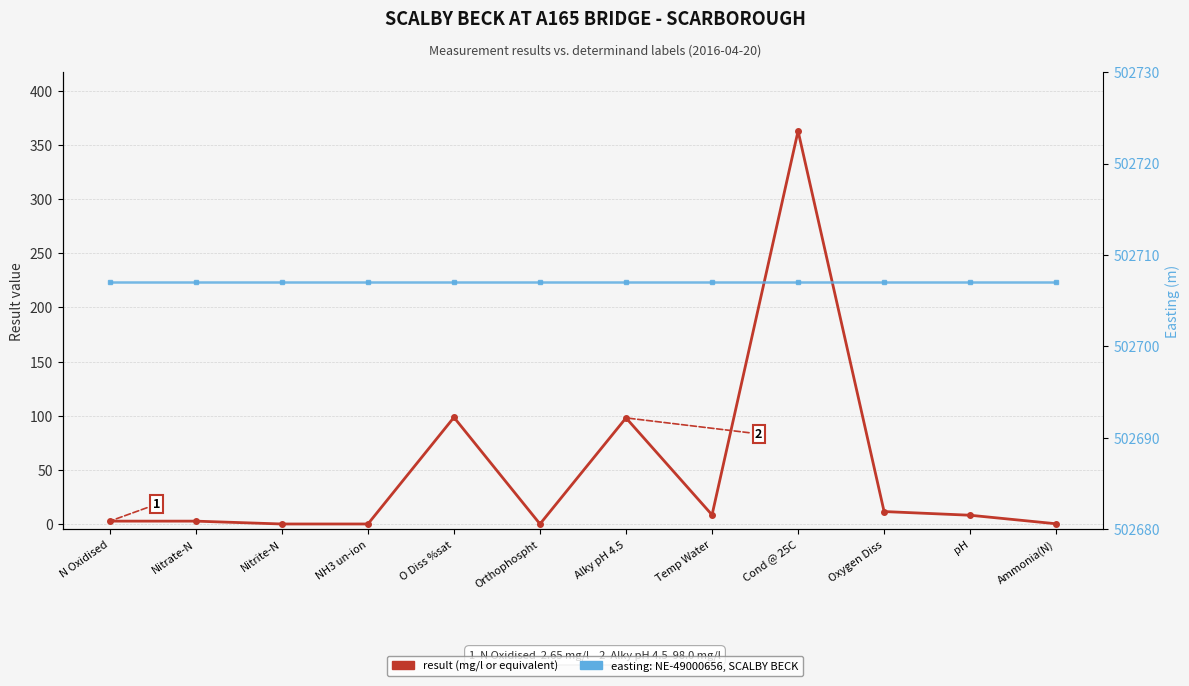

List the labels in order of result (mg/l or equivalent) value, largest first.

Cond @ 25C, O Diss %sat, Alky pH 4.5, Oxygen Diss, Temp Water, pH, N Oxidised, Nitrate-N, Ammonia(N), Orthophospht, Nitrite-N, NH3 un-ion